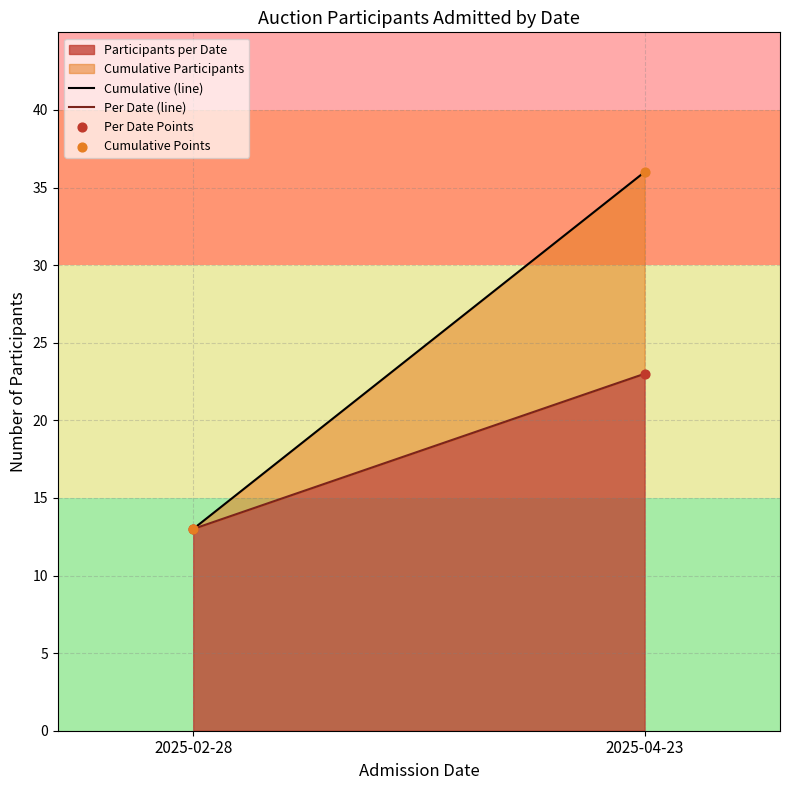

Is the value of Participant Number at 2025-02-28 greater than the value of Cumulative Participants at 2025-04-23?

No